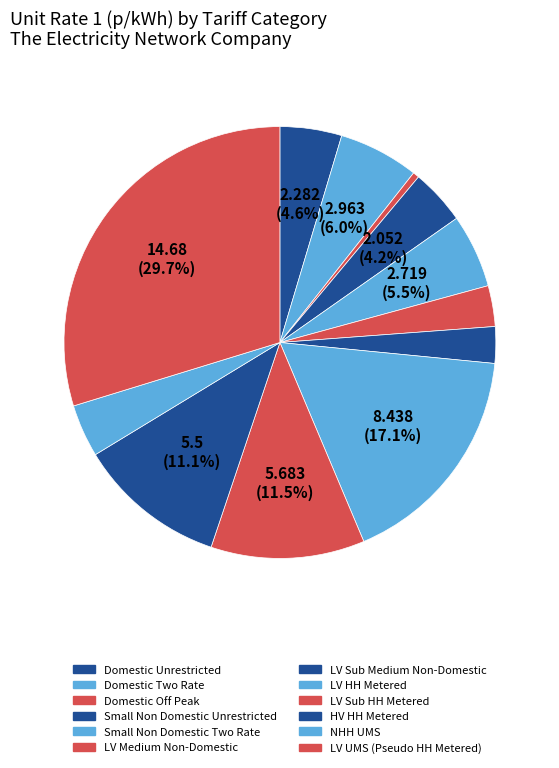

How many slices are in this pie chart?

12